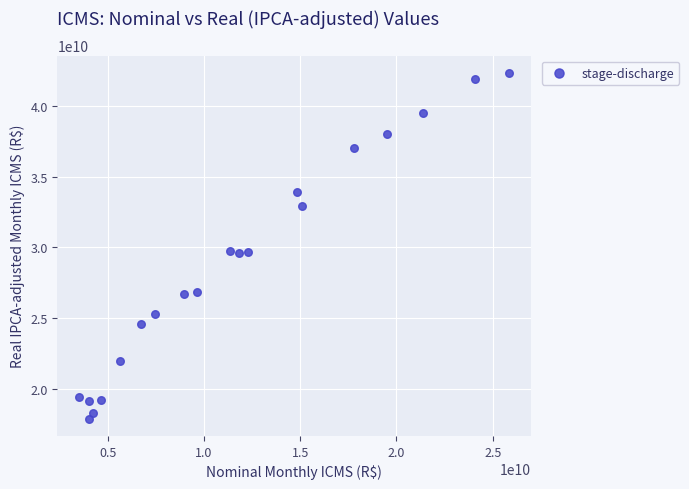

What is the range of Y values (max minus min)?

24402124085.3